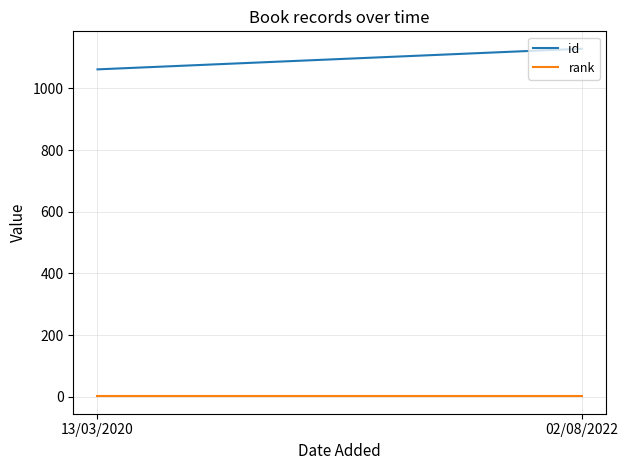

True or false: rank has a value of 1 at 02/08/2022.

True